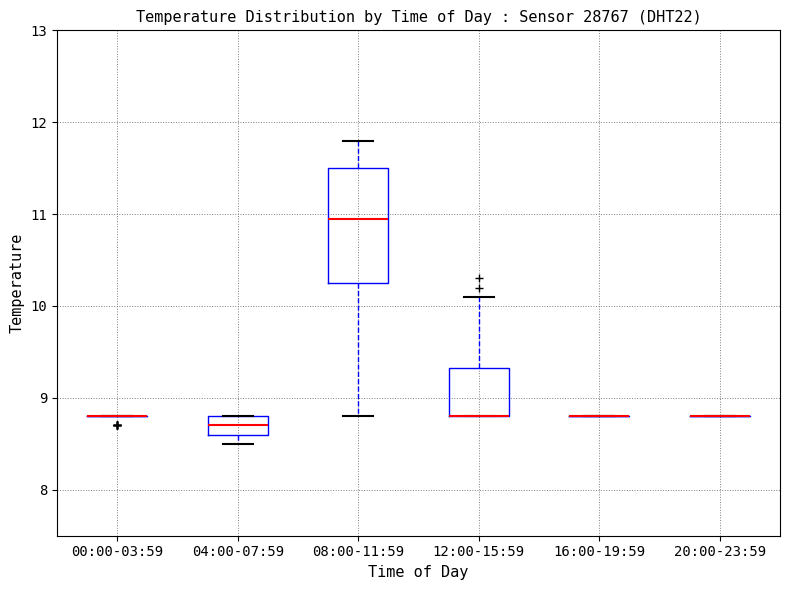

Where does the median line of the box for 08:00-11:59 sit on the y-axis? The values are not printed on the chart, so give them approximately, as read against the axis.

11.0